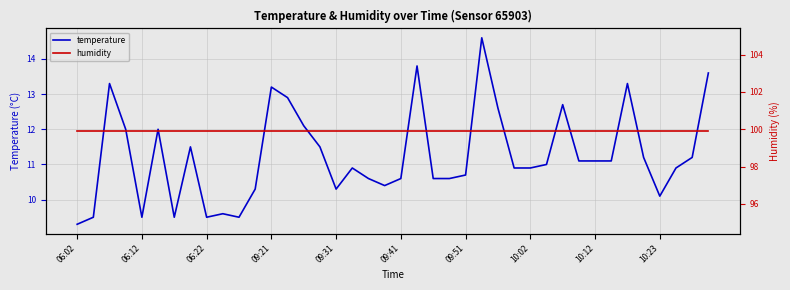

The value of humidity at 10:02 is 99.9. True or false?

True